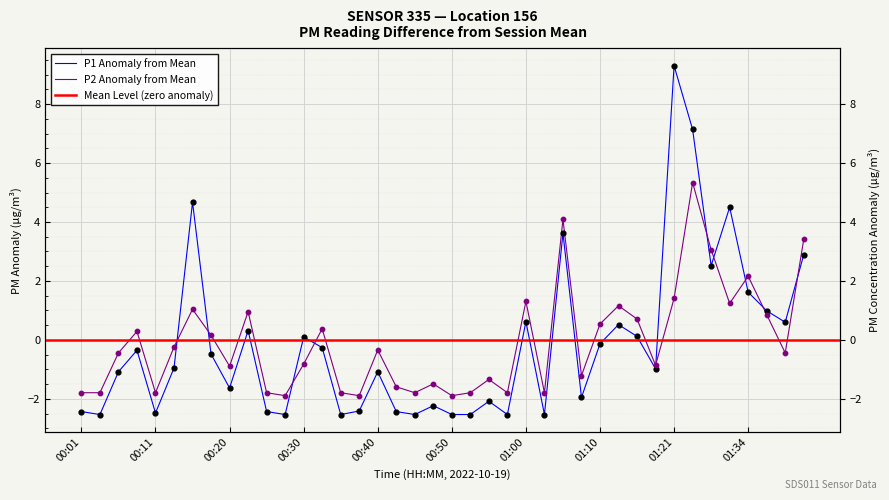

At how many categories does at least one series exceed 5?

2